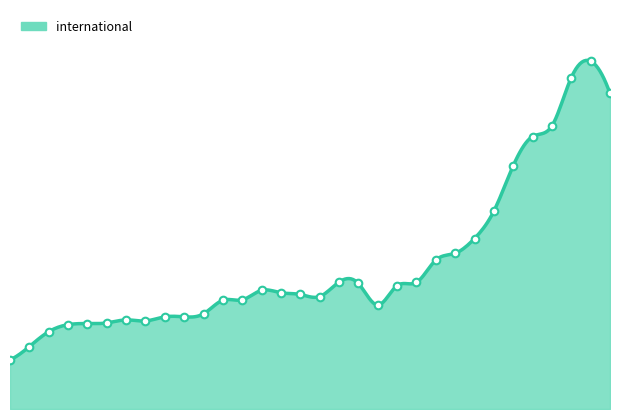

Which has a higher value, 2011-06-10 or 2013-12-20?

2013-12-20